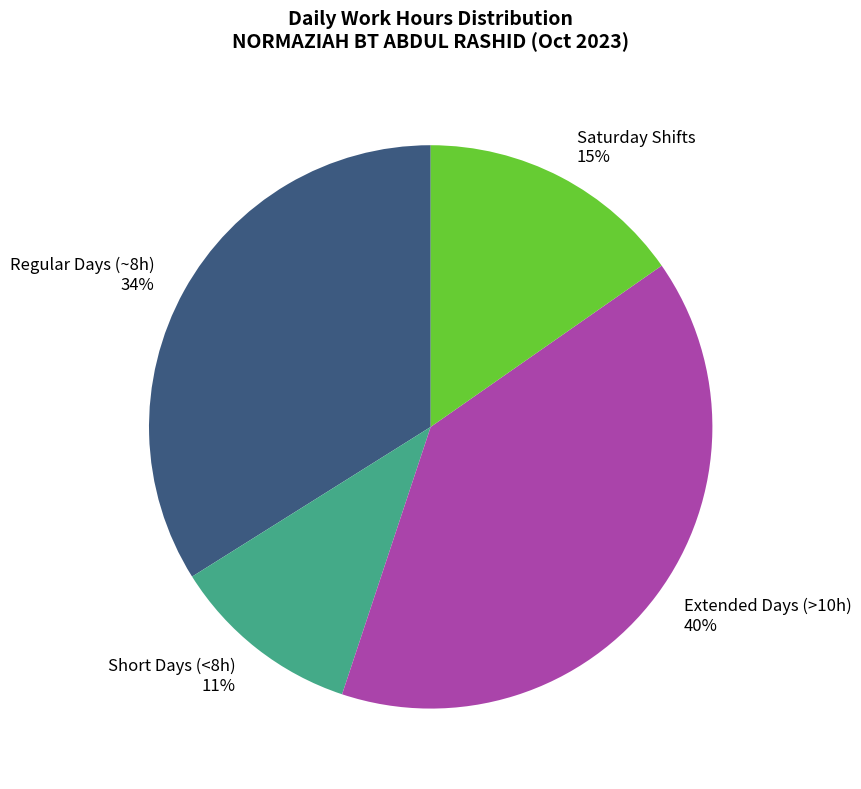

What is the smallest slice in the pie chart?

Short Days (<8h)